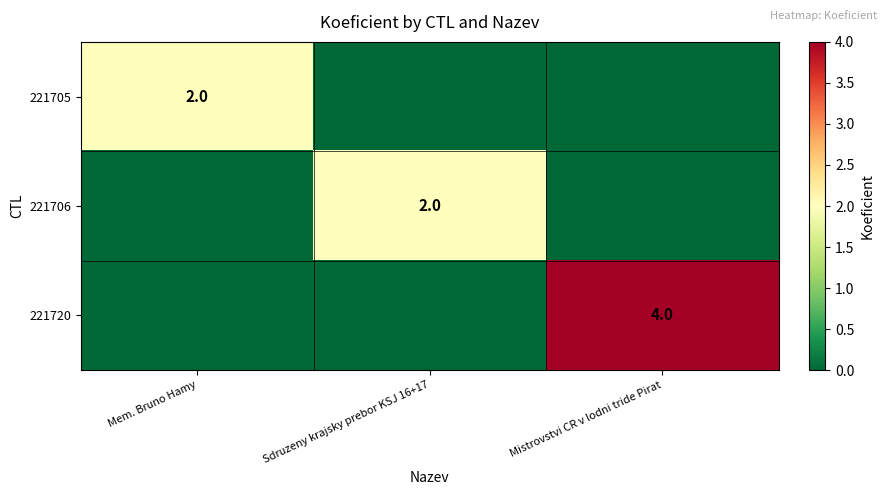

True or false: 221705 has a value of 2 at Mem. Bruno Hamy.

True